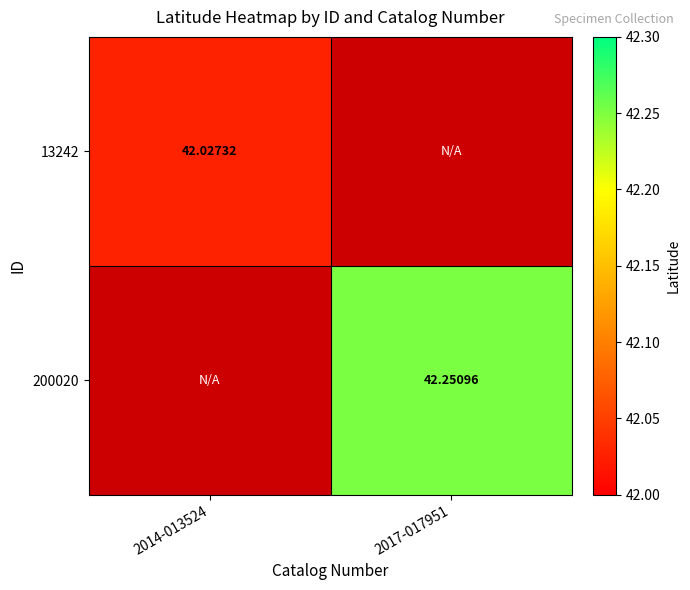

True or false: 200020 has a value of 18.9 at 2017-017951.

False